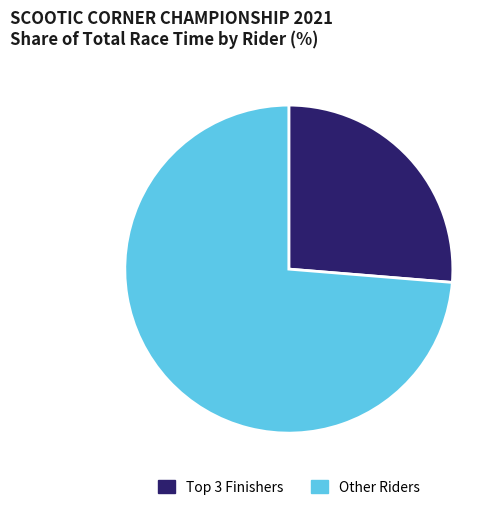

Is there a majority slice in this chart?

Yes